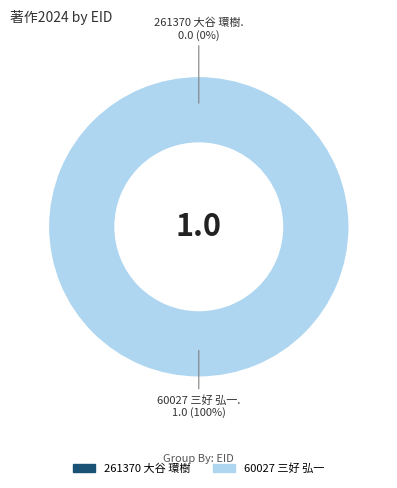

The 261370 大谷 環樹 slice represents 1% of the pie. True or false?

False